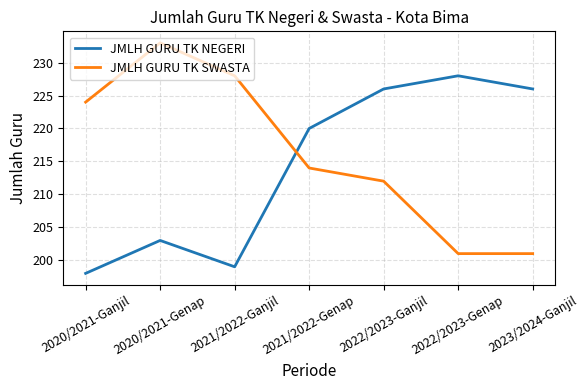

What is the average value of the JMLH GURU TK NEGERI series?

214